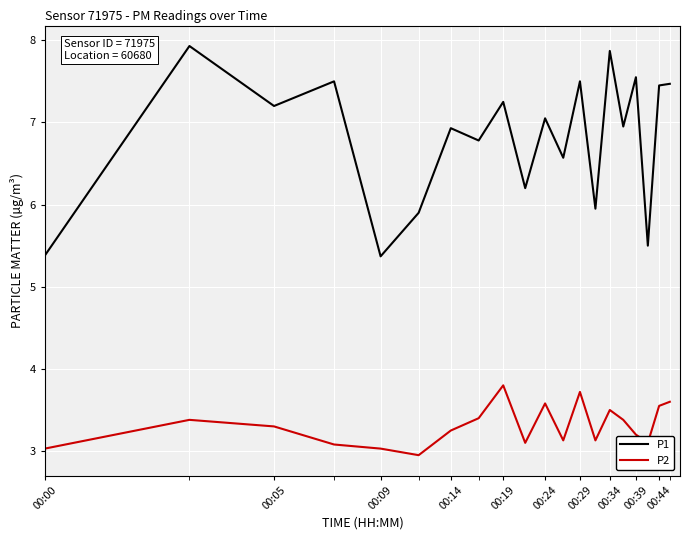

Rank the series by their average value, from lowest to highest.

P2, P1